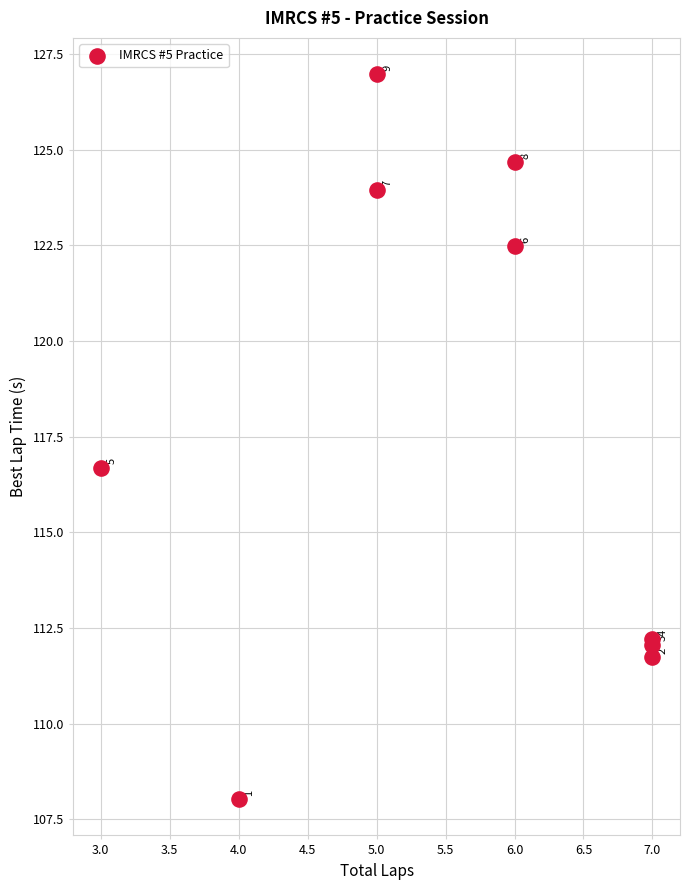

What Y value in the scatter plot is closest to 117?

116.7